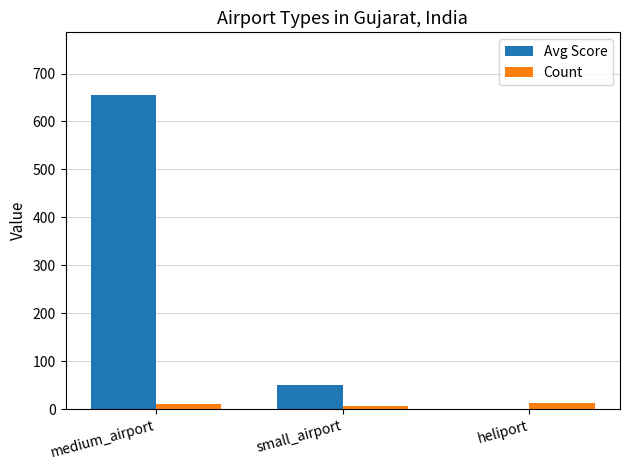

What is the maximum value shown in the chart?

655